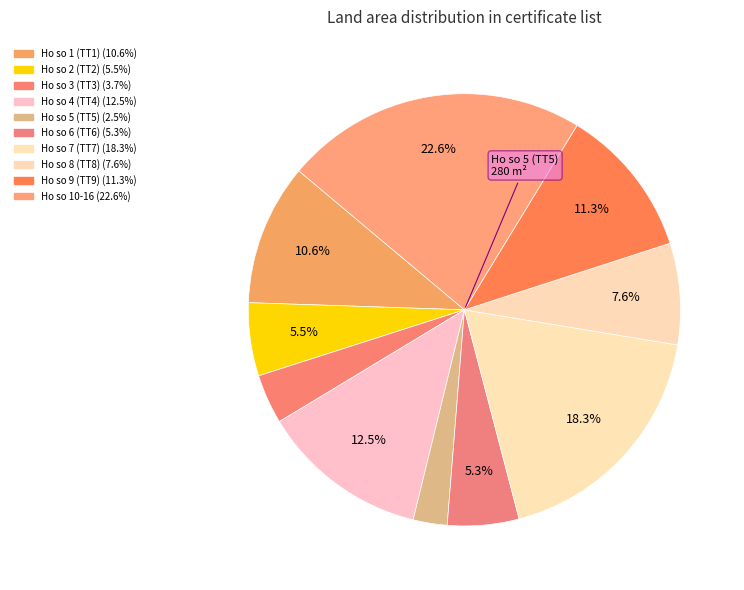

Count the number of slices in the pie.

10